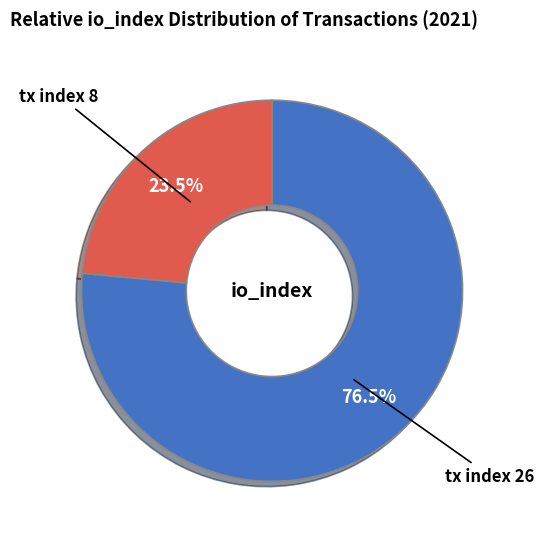

What percentage is NOT represented by tx index 8?

76.5%